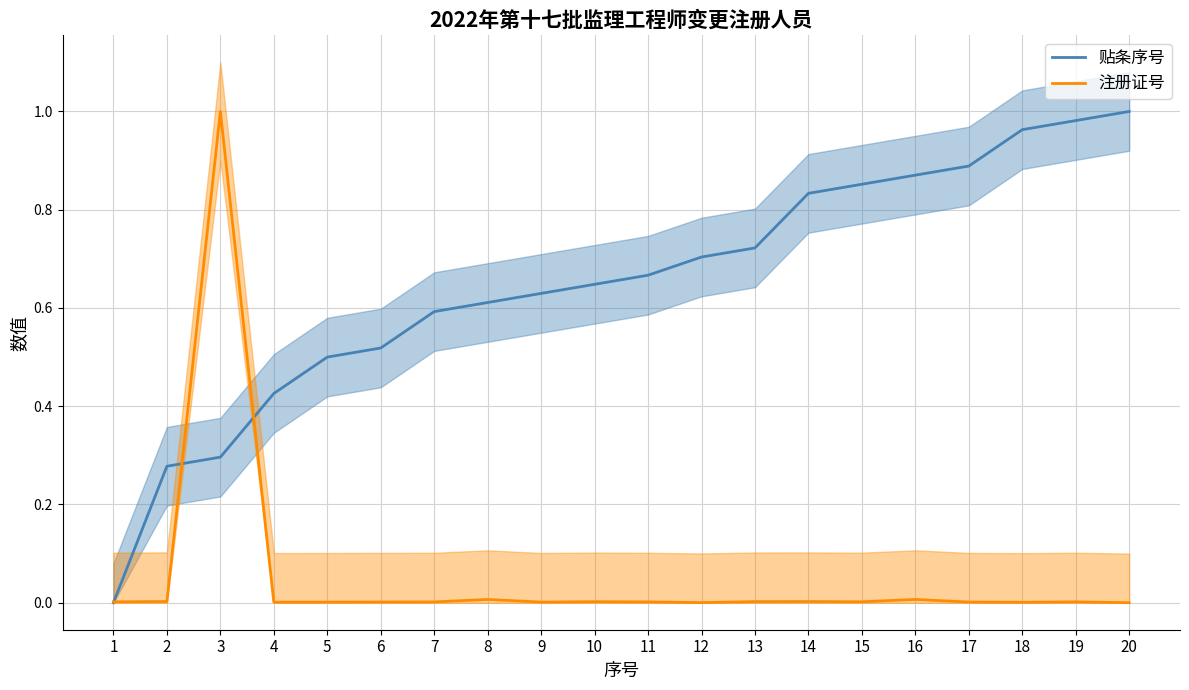

True or false: 贴条序号 and 注册证号 intersect in this chart.

True